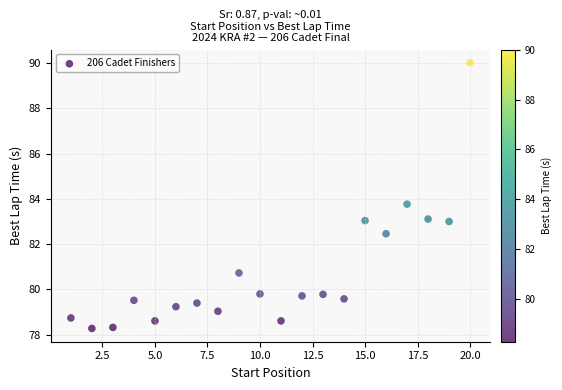

What is the range of Y values (max minus min)?

11.7